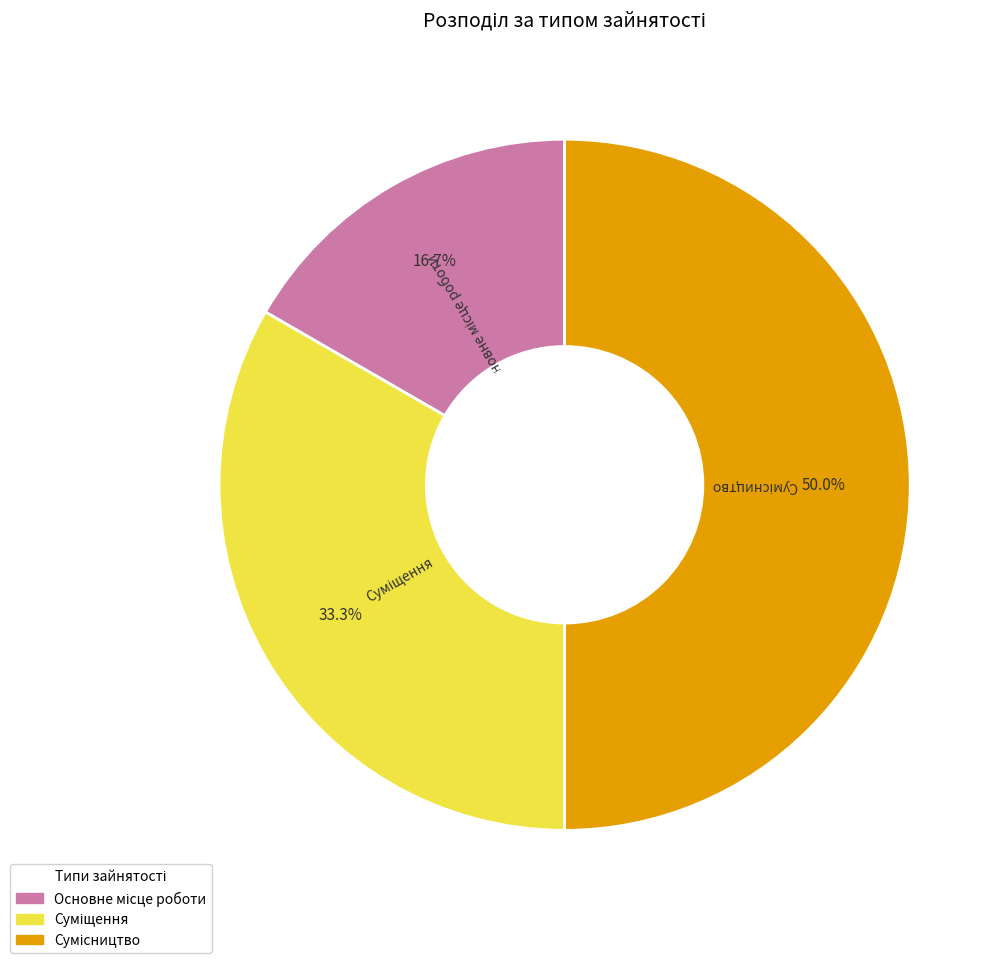

Which slice is the largest?

Сумісництво